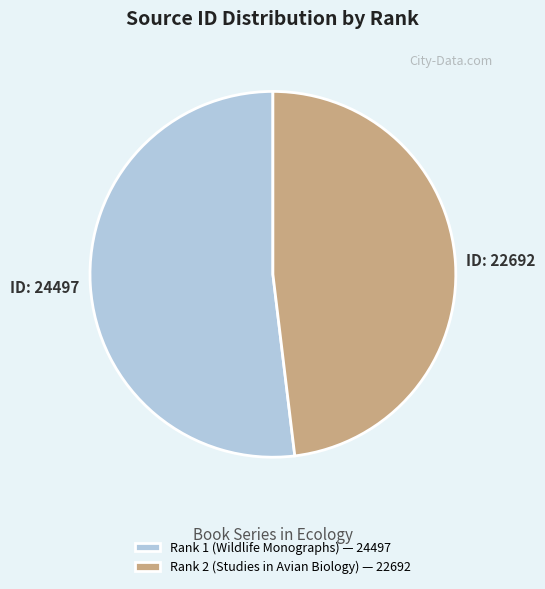

Approximately how many times larger is the value at Rank 2 (Studies in Avian Biology) — 22692 compared to Rank 1 (Wildlife Monographs) — 24497?

0.9